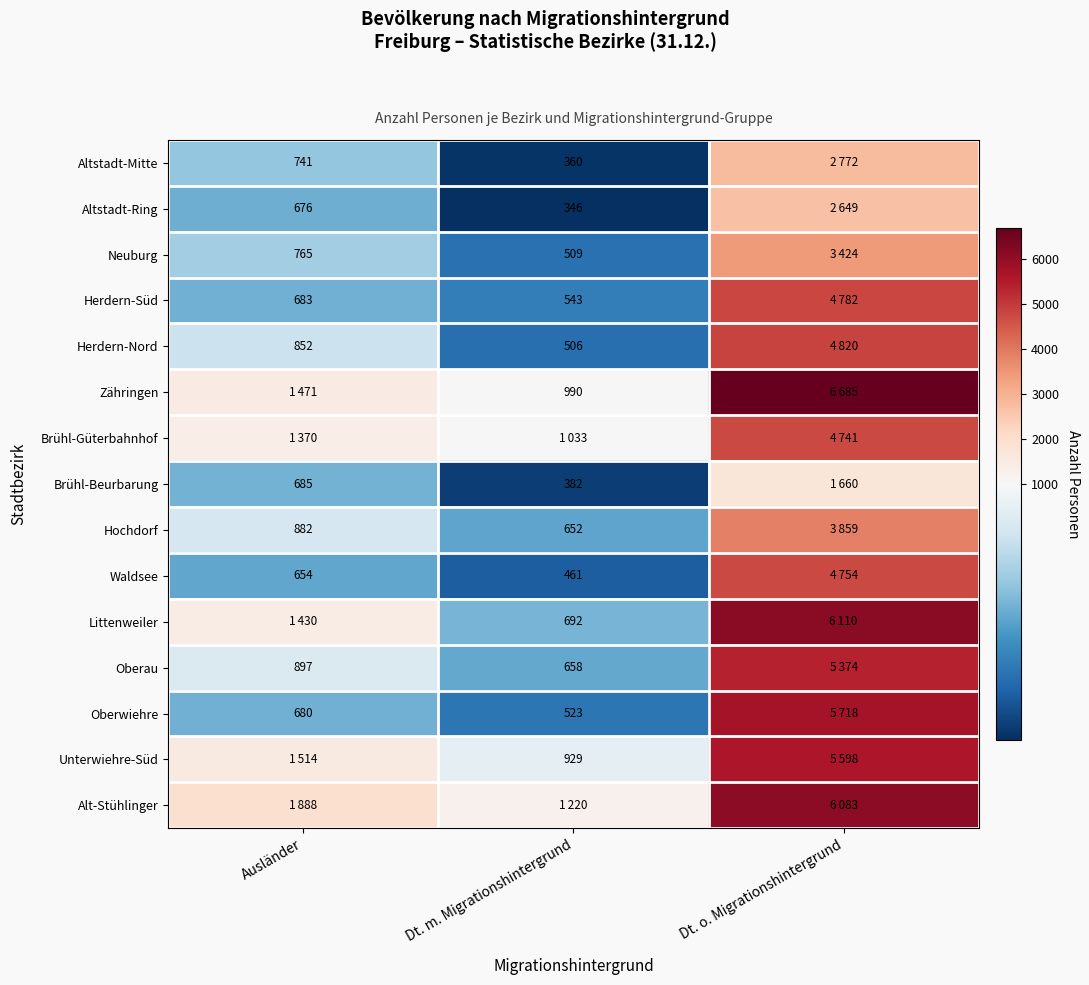

The value of Waldsee at Ausländer is 654. True or false?

True